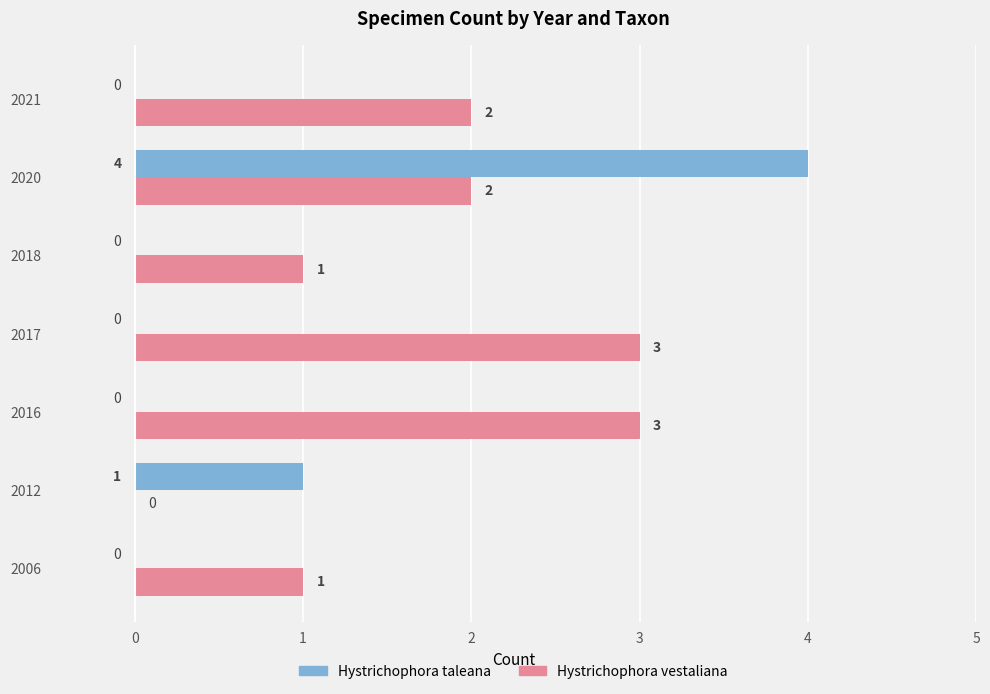

What are all the series names shown in the legend?

Hystrichophora taleana, Hystrichophora vestaliana